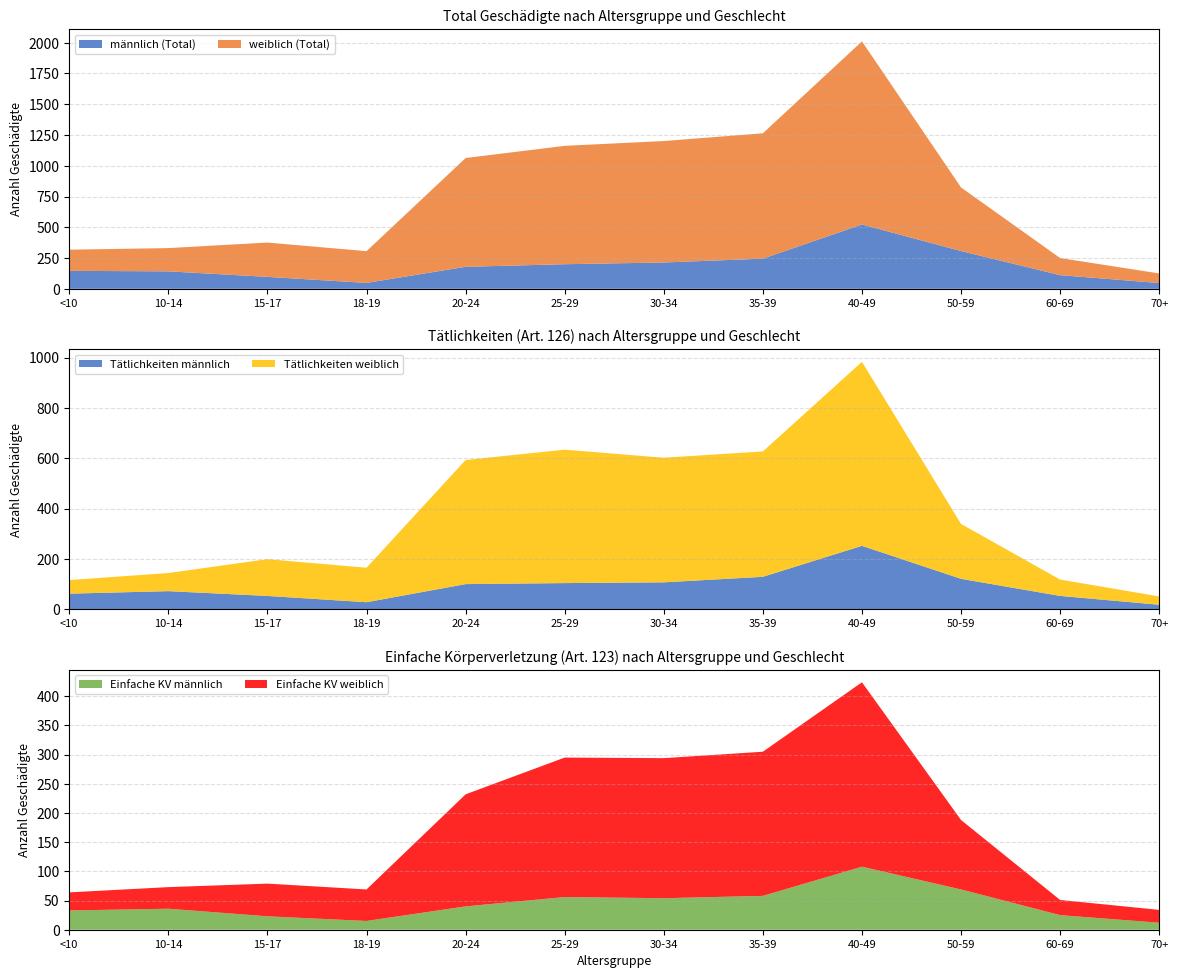

Reading left to right, transcribe all the data shown in this chart.

männlich (Total): 146	142	97	48	179	200	214	245	523	307	111	47
weiblich (Total): 172	189	279	258	884	962	987	1019	1488	517	139	78
Tätlichkeiten männlich: 62	72	53	28	100	104	107	129	252	121	53	18
Tätlichkeiten weiblich: 54	72	146	137	493	530	495	498	731	218	65	33
Einfache KV männlich: 33	36	23	15	40	56	54	58	108	69	25	12
Einfache KV weiblich: 31	37	56	54	192	239	240	247	316	119	26	22